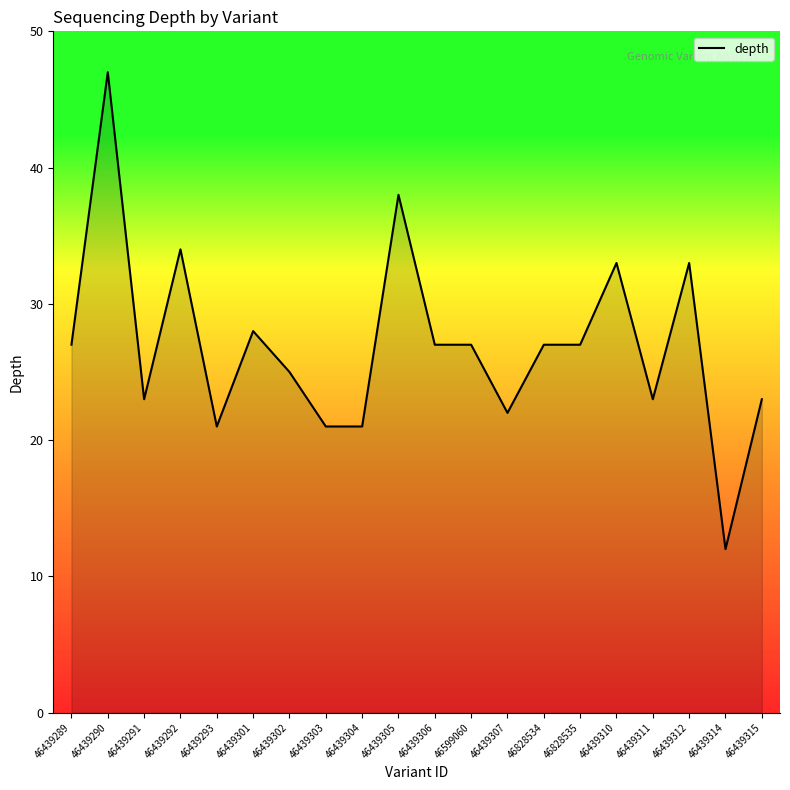

The chart shows a value of 7 at 46439312. True or false?

False